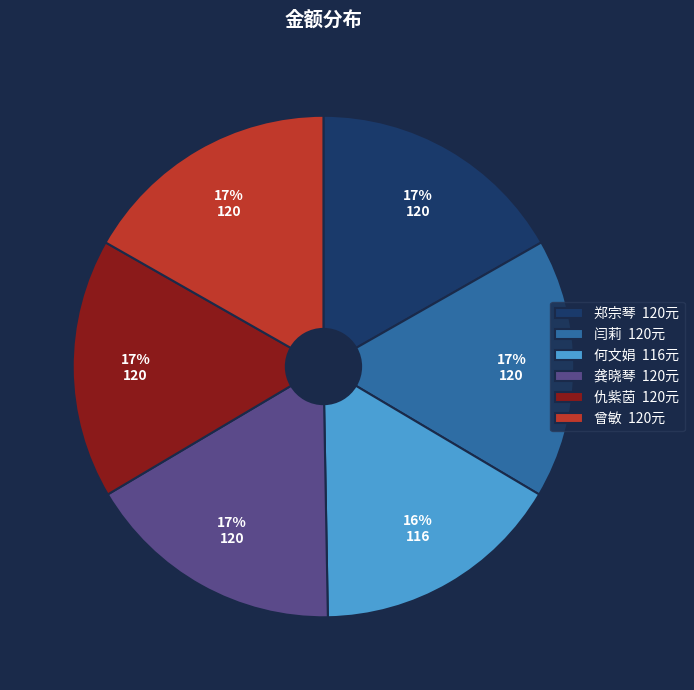

Is it true that 闫莉 is 17% of the pie?

True